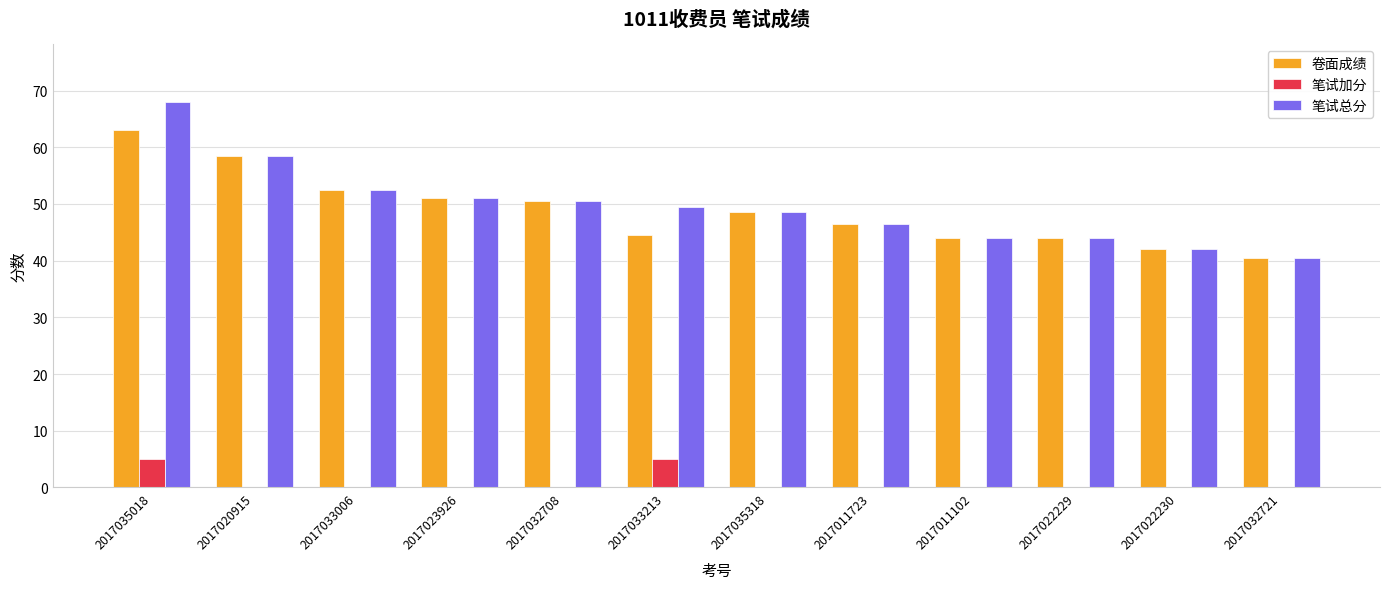

Reading right to left, what are all the values shown in this chart?

卷面成绩: 40.5	42.0	44.0	44.0	46.5	48.5	44.5	50.5	51.0	52.5	58.5	63.0
笔试加分: 0.0	0.0	0.0	0.0	0.0	0.0	5.0	0.0	0.0	0.0	0.0	5.0
笔试总分: 40.5	42.0	44.0	44.0	46.5	48.5	49.5	50.5	51.0	52.5	58.5	68.0